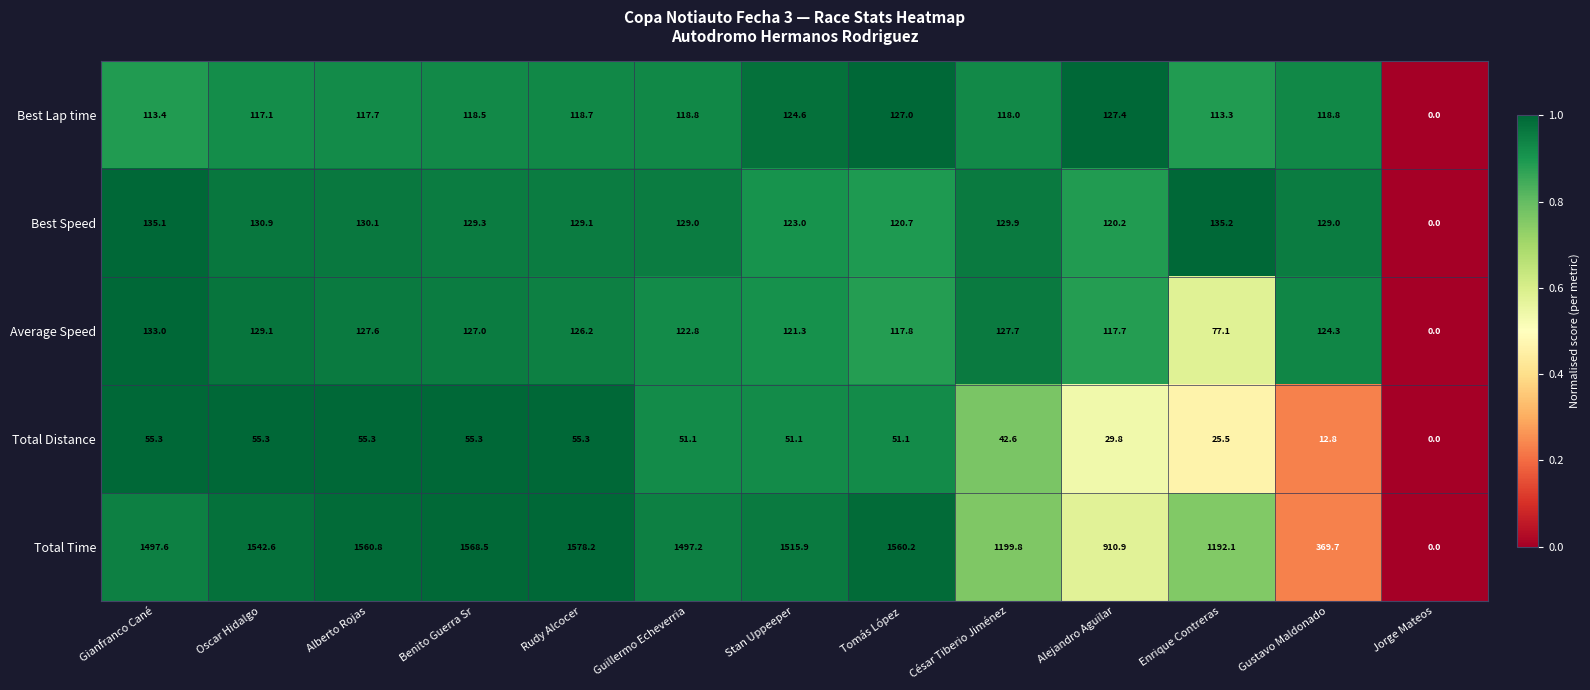

At which category is the sum across all series the highest?

Rudy Alcocer